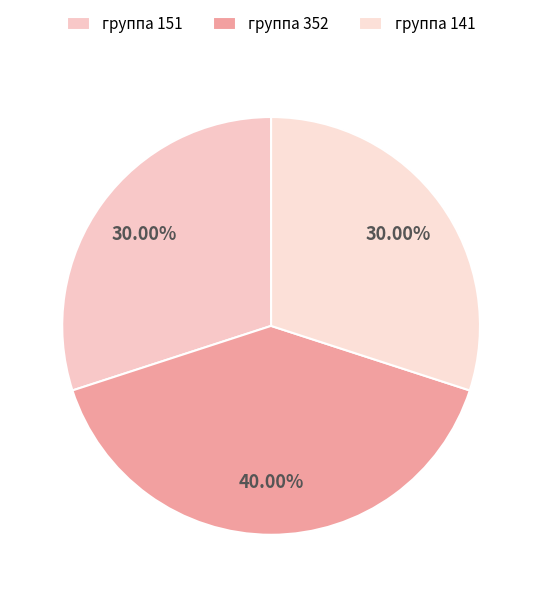

To the nearest percent, what percentage of the pie is группа 352?

40%